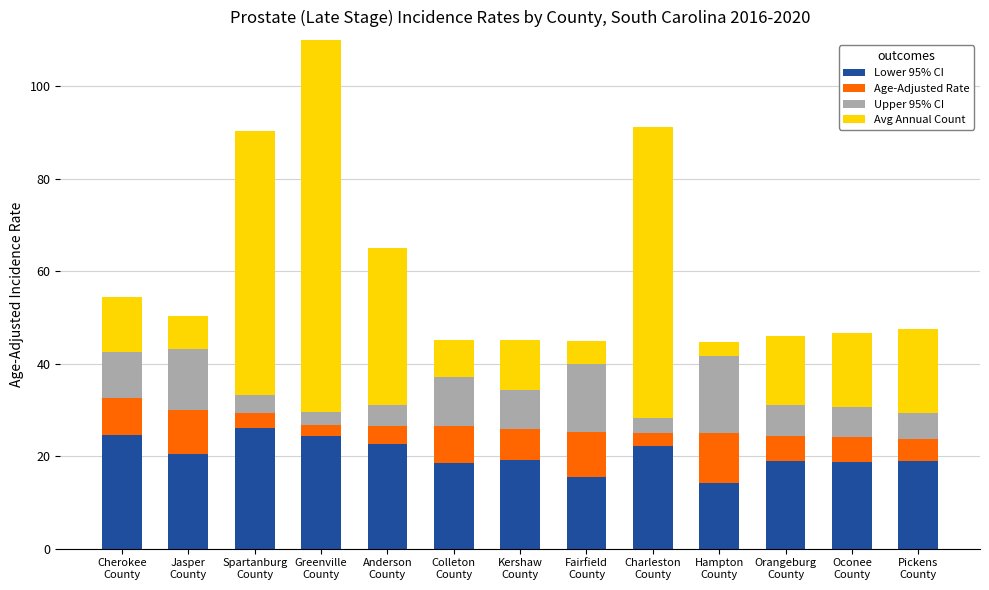

Rank the series by their maximum value, from highest to lowest.

Avg Annual Count, Lower 95% CI, Upper 95% CI, Age-Adjusted Rate